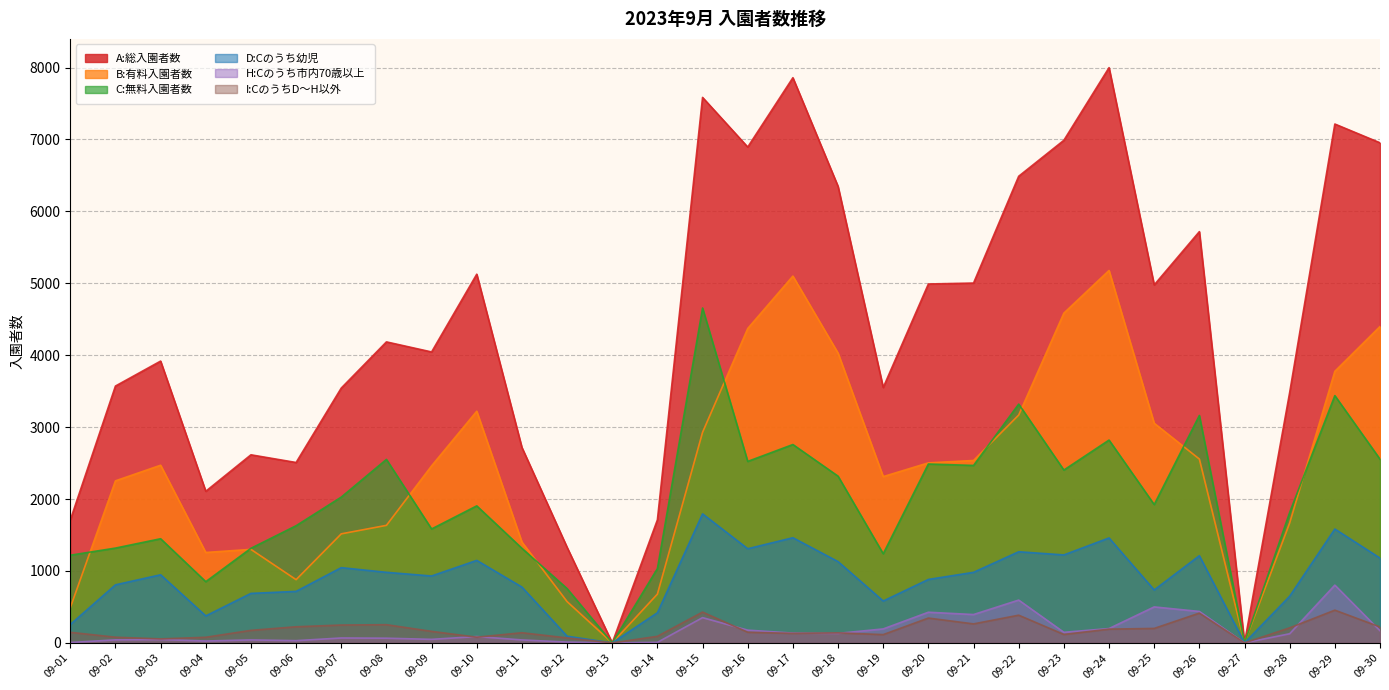

List the labels in order of D:Cのうち幼児 value, smallest first.

09-13, 09-27, 09-12, 09-01, 09-04, 09-14, 09-19, 09-28, 09-05, 09-06, 09-25, 09-11, 09-02, 09-20, 09-09, 09-03, 09-08, 09-21, 09-07, 09-18, 09-10, 09-30, 09-26, 09-23, 09-22, 09-16, 09-24, 09-17, 09-29, 09-15